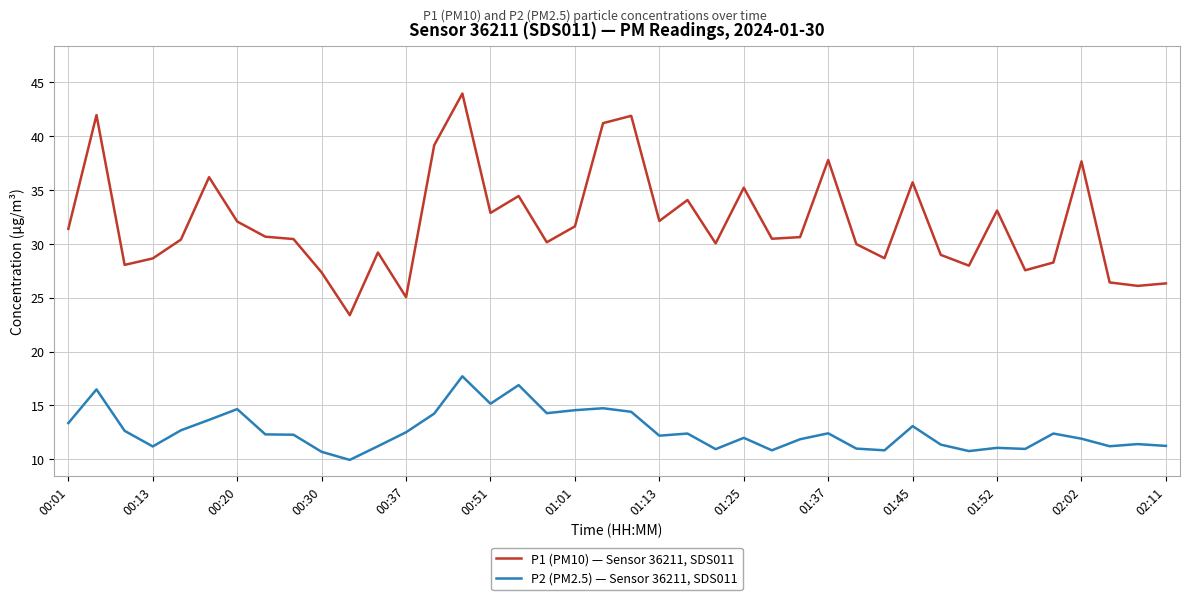

Rank the series by their average value, from lowest to highest.

P2 (PM2.5) — Sensor 36211, SDS011, P1 (PM10) — Sensor 36211, SDS011